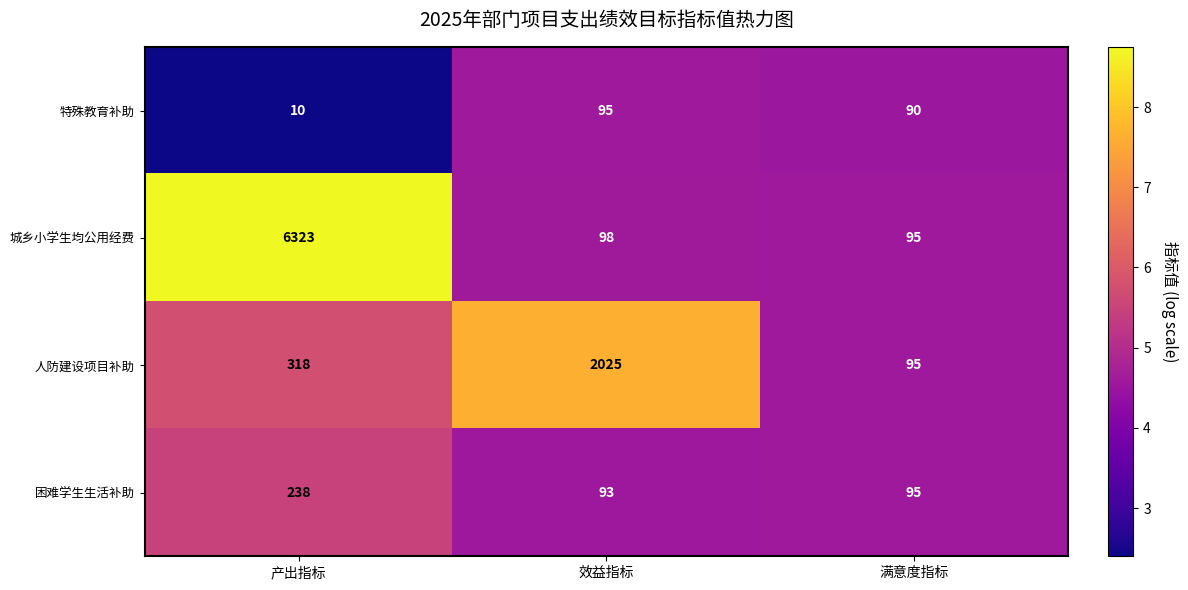

Rank the series by their maximum value, from lowest to highest.

特殊教育补助, 困难学生生活补助, 人防建设项目补助, 城乡小学生均公用经费